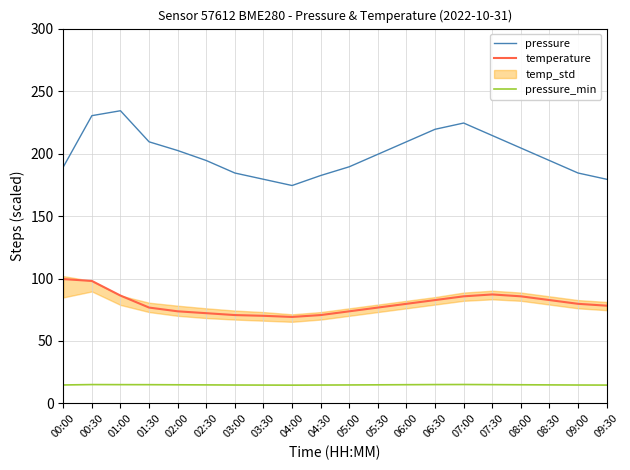

What is the label of the 17th point from the right?

01:30